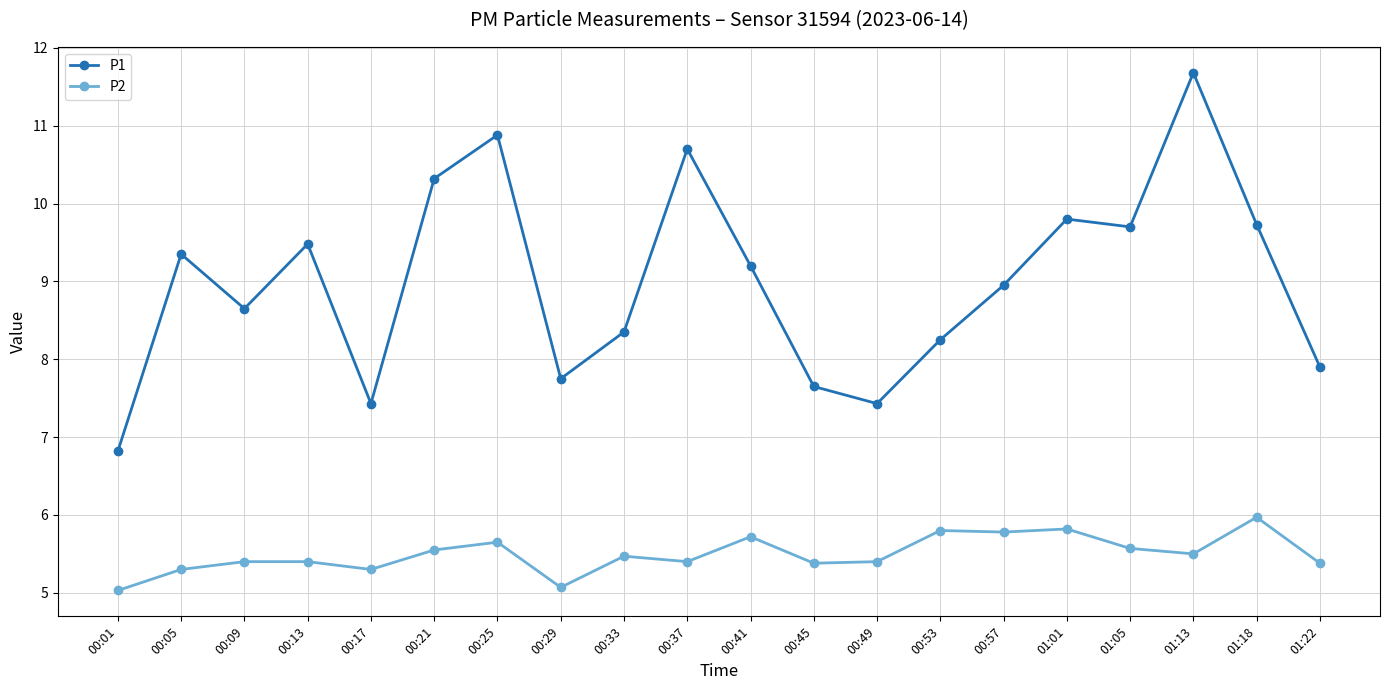

True or false: P1 has a value of 8.3 at 00:33.

True